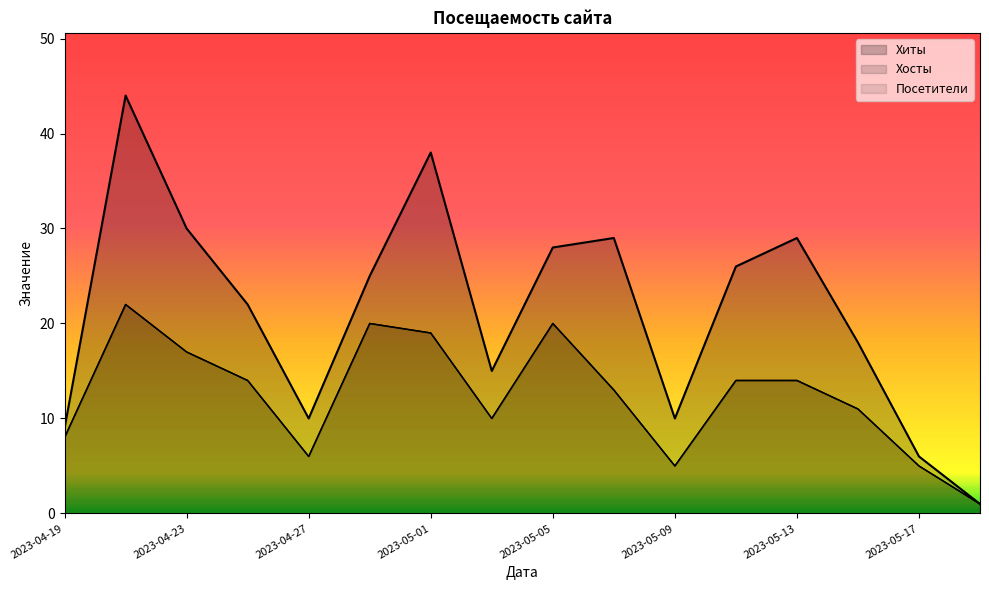

Where is the first local minimum for Посетители?

2023-04-27